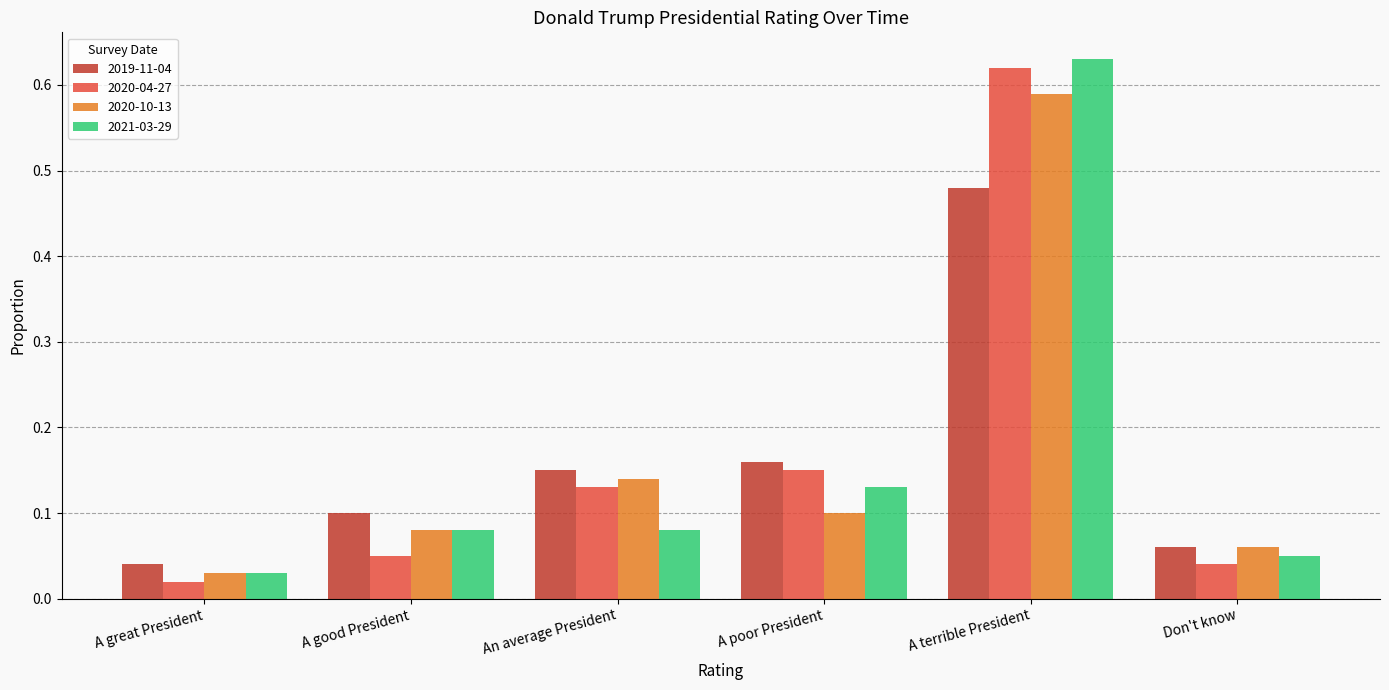

What is the difference between the maximum and minimum values in the 2019-11-04 series?

0.4